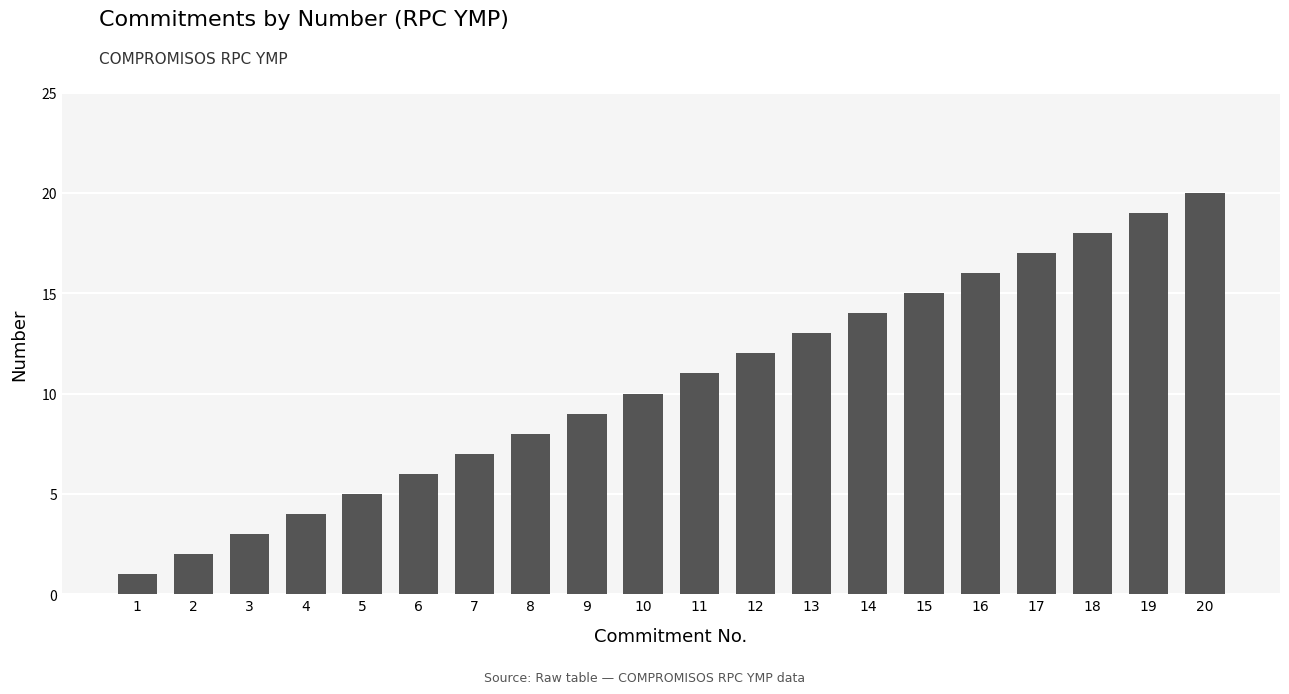

Count the number of data series in this chart.

1